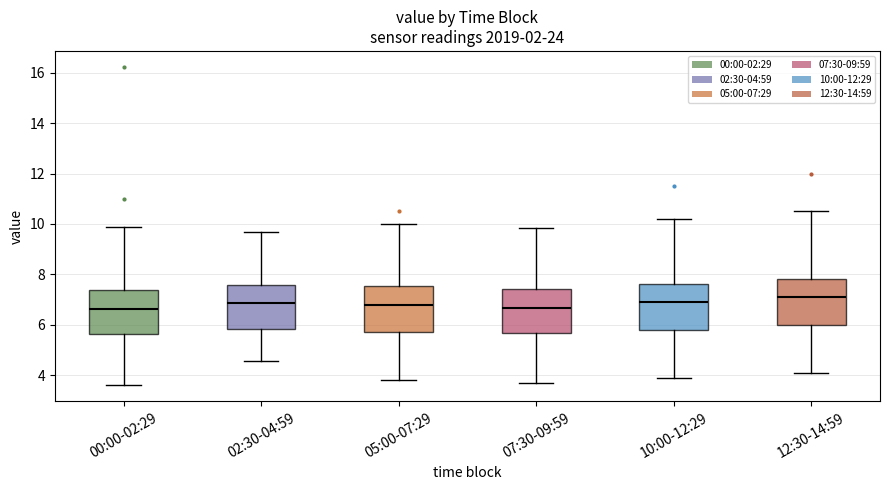

Reading left to right, transcribe this box plot: for each box, give where its median line is, the range the box spans, and where its two whiskers end, as read against the y-axis. The values are not printed on the chart, so give them approximately, as read against the axis.

00:00-02:29: median 6.6, box 5.6 to 7.4, whiskers 3.6 to 9.8
02:30-04:59: median 6.8, box 5.8 to 7.6, whiskers 4.6 to 9.6
05:00-07:29: median 6.8, box 5.8 to 7.6, whiskers 3.8 to 10.0
07:30-09:59: median 6.6, box 5.6 to 7.4, whiskers 3.8 to 9.8
10:00-12:29: median 7.0, box 5.8 to 7.6, whiskers 4.0 to 10.2
12:30-14:59: median 7.2, box 6.0 to 7.8, whiskers 4.2 to 10.6